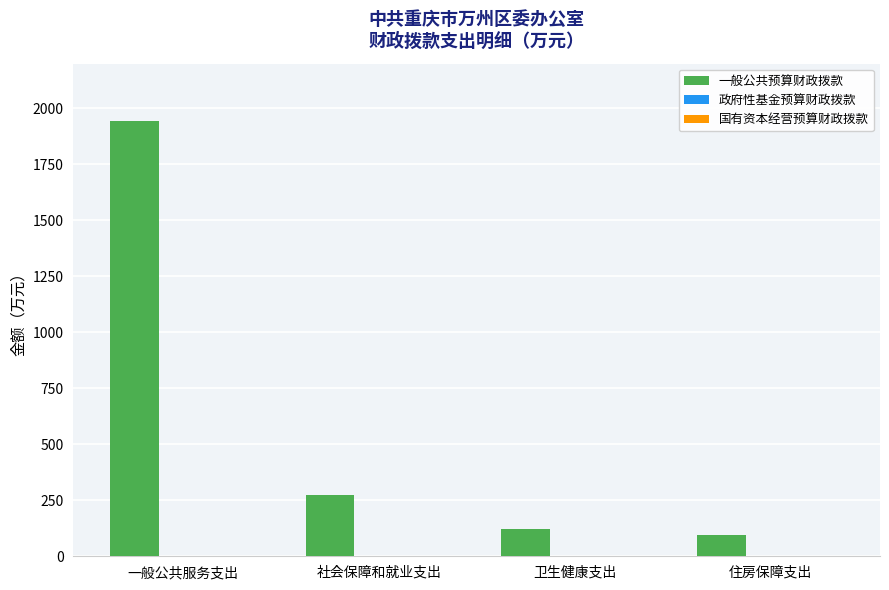

What is the label of the 1st bar from the left?

一般公共服务支出